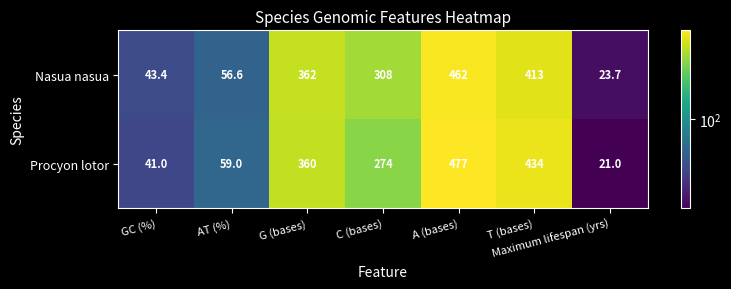

How many distinct data groups are displayed?

2